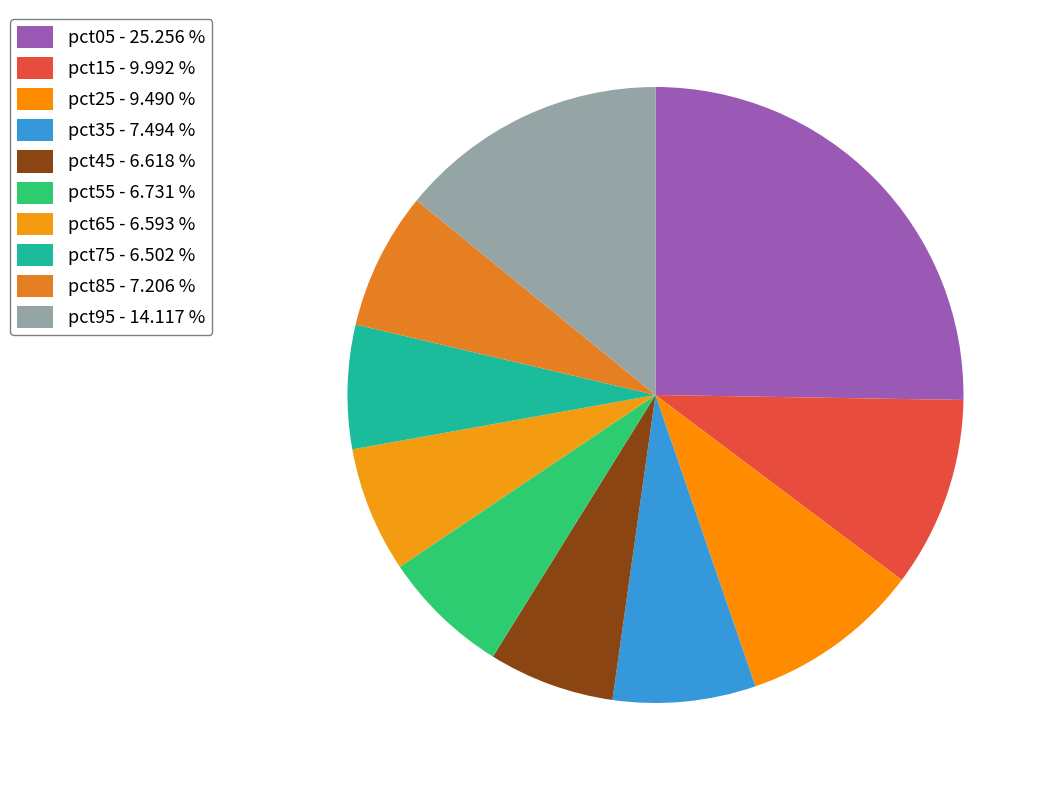

Does pct35 represent more than half of the total?

No